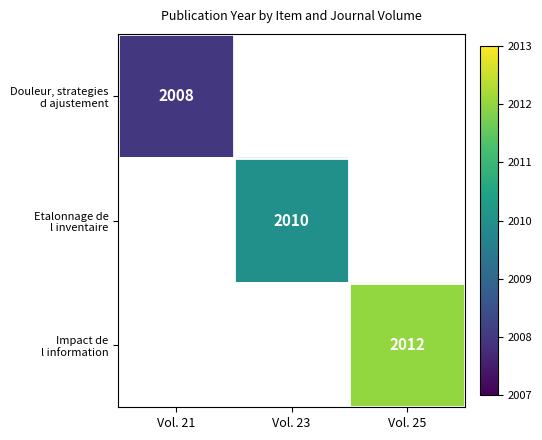

Count the number of categories in the chart.

3